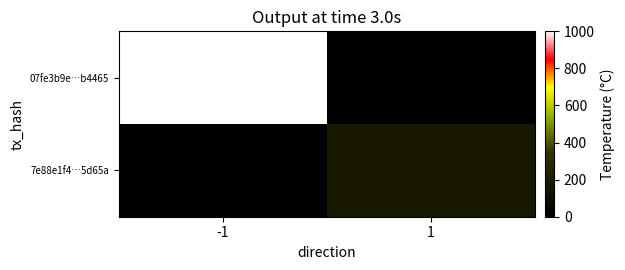

Which series has the largest total across all categories?

07fe3b9e…b4465